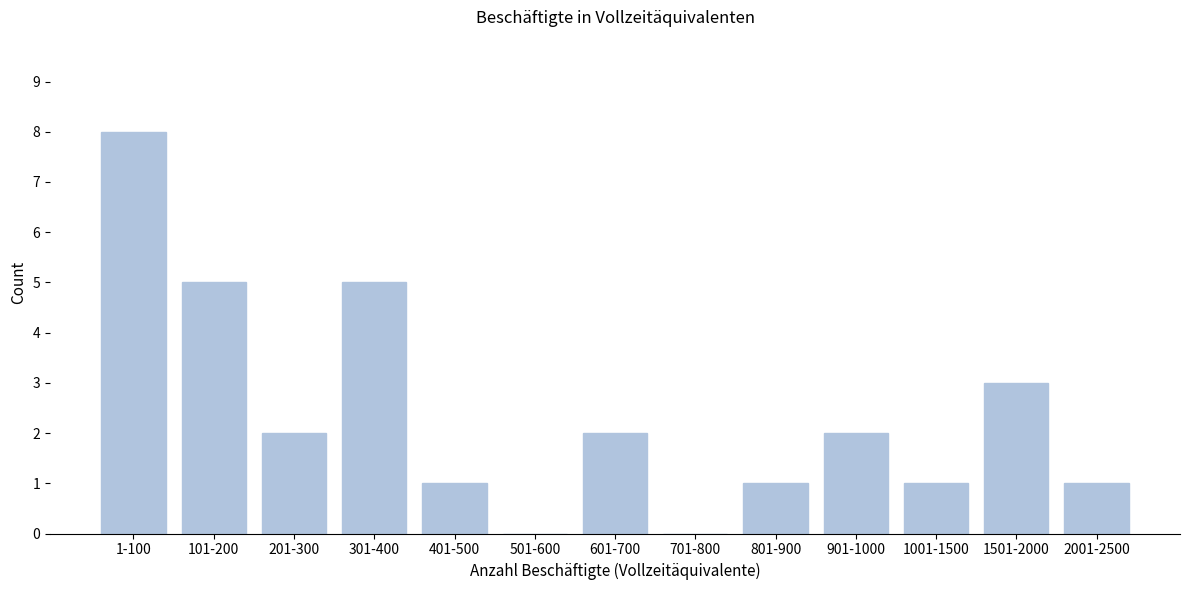

Reading right to left, transcribe all the data shown in this chart.

2001-2500=1	1501-2000=3	1001-1500=1	901-1000=2	801-900=1	701-800=0	601-700=2	501-600=0	401-500=1	301-400=5	201-300=2	101-200=5	1-100=8